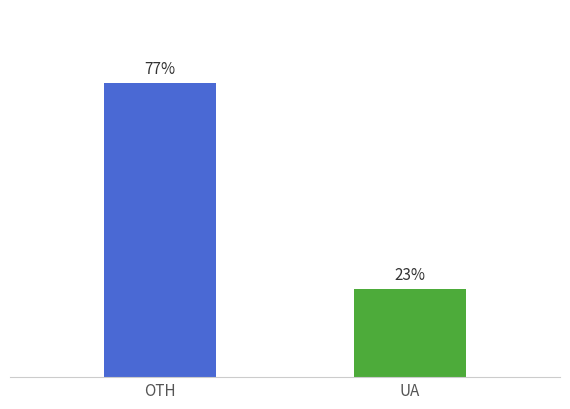

Which label corresponds to the largest value in the chart?

OTH